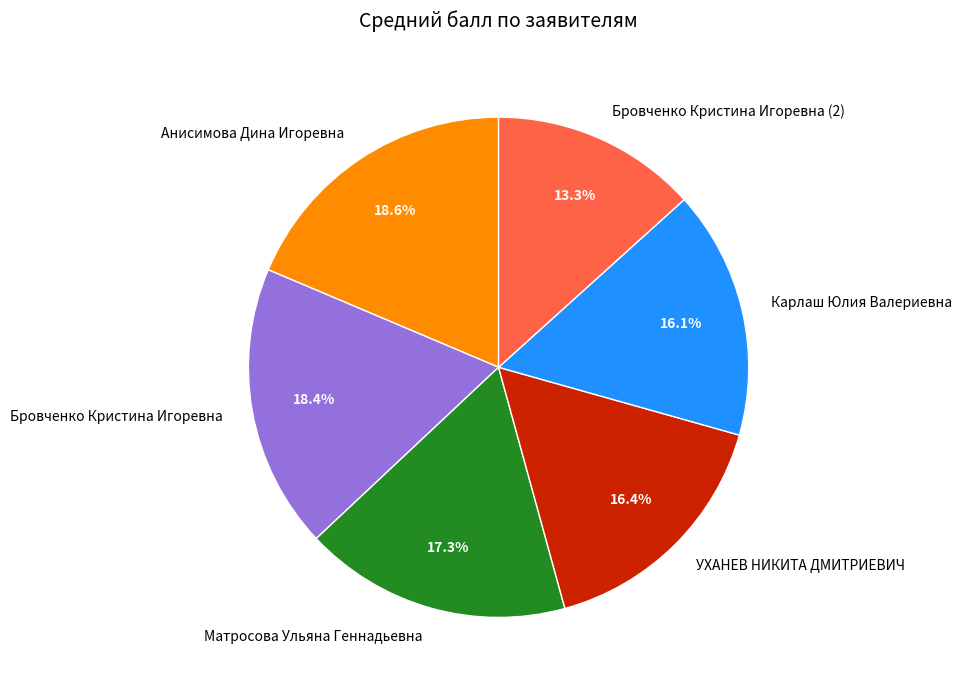

True or false: Матросова Ульяна Геннадьевна accounts for 17% of the total.

True